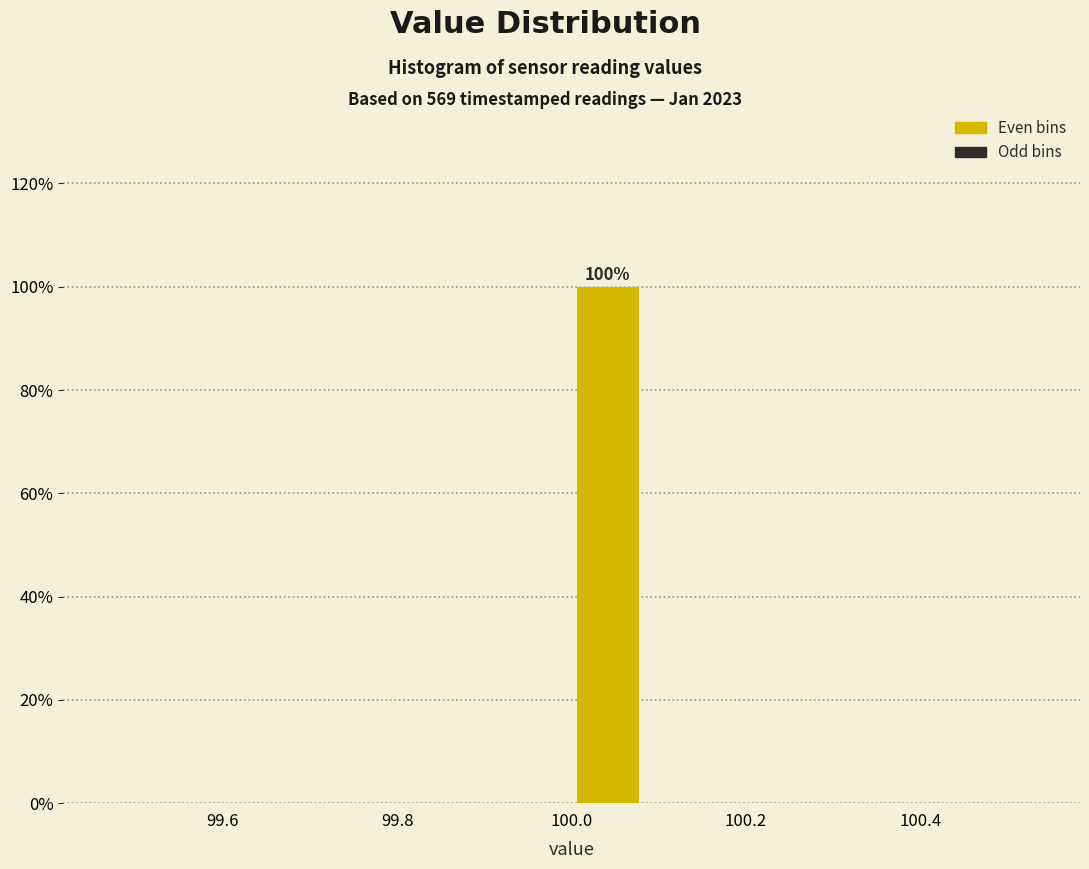

Which range on the x-axis has the tallest bar?

100.00 to 100.08